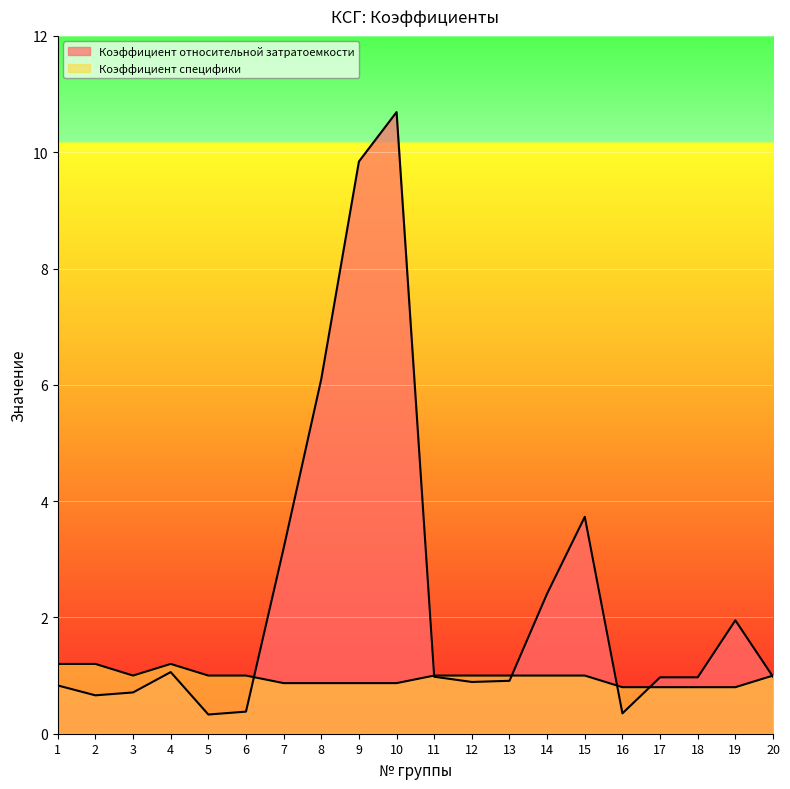

At which category does Коэффициент специфики reach its first local valley?

3